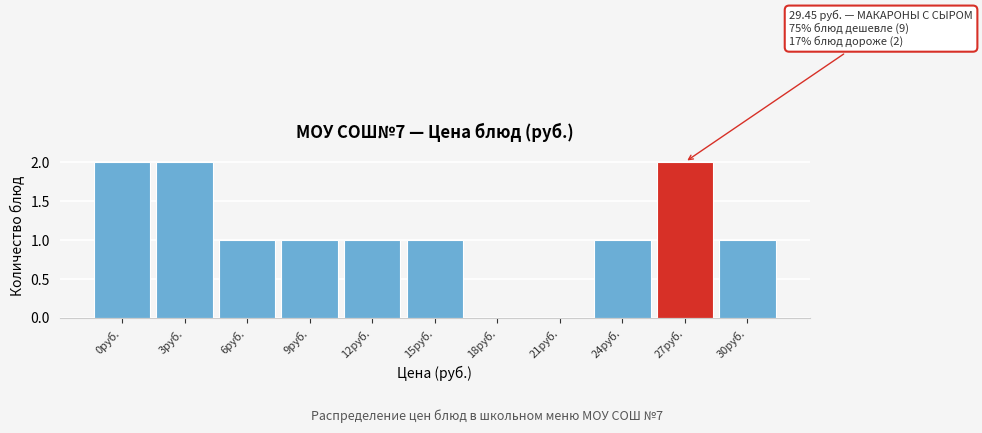

Reading right to left, list all the values displayed in this chart.

30руб.=1	27руб.=2	24руб.=1	21руб.=0	18руб.=0	15руб.=1	12руб.=1	9руб.=1	6руб.=1	3руб.=2	0руб.=2